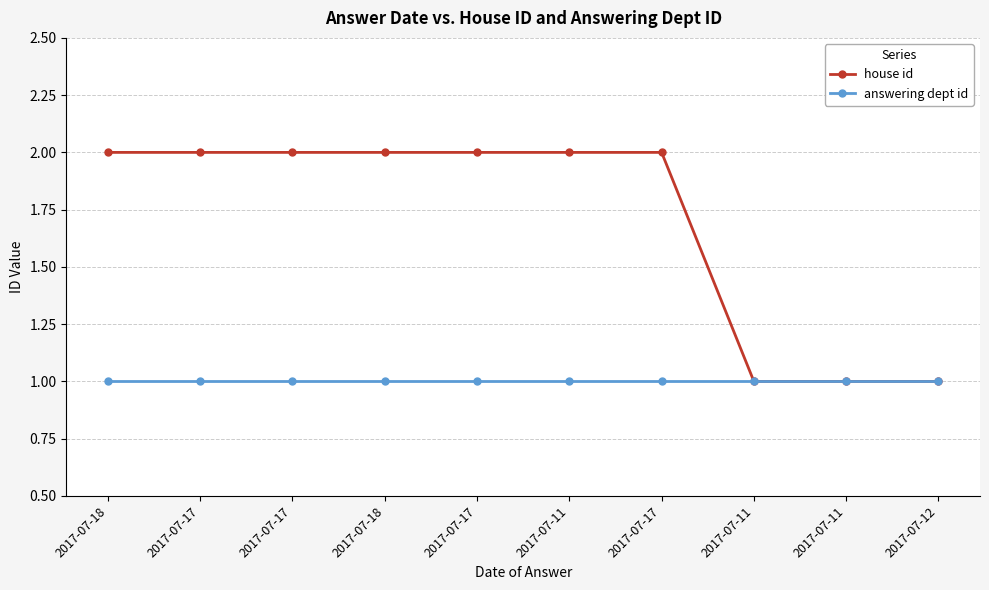

What are all the series names shown in the legend?

house id, answering dept id